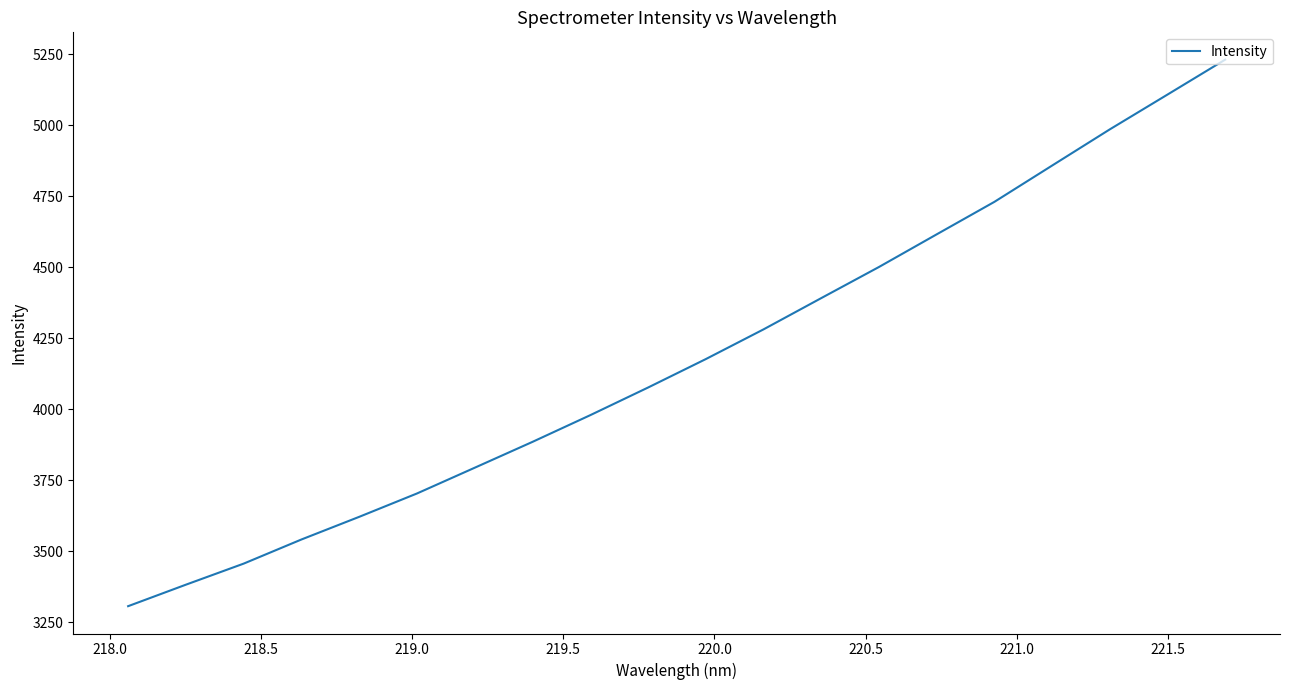

What is the greatest value displayed?

5230.5